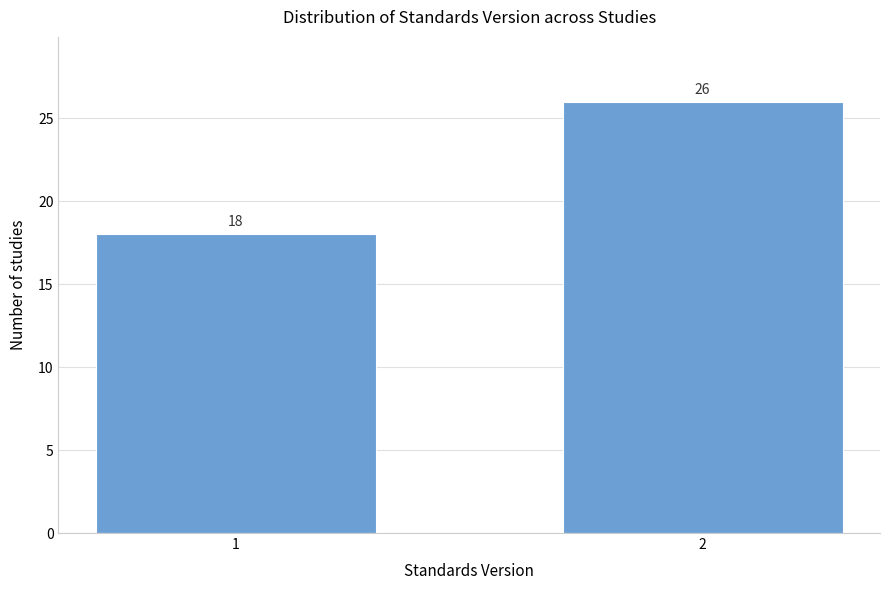

Reading left to right, list all the values displayed in this chart.

1=18	2=26